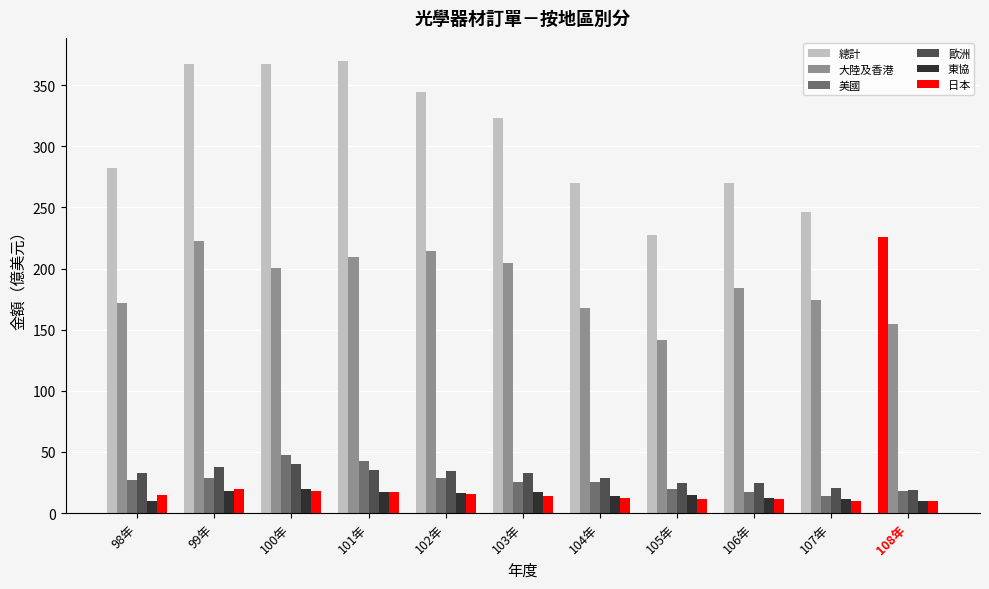

How many data points does each series have?

11